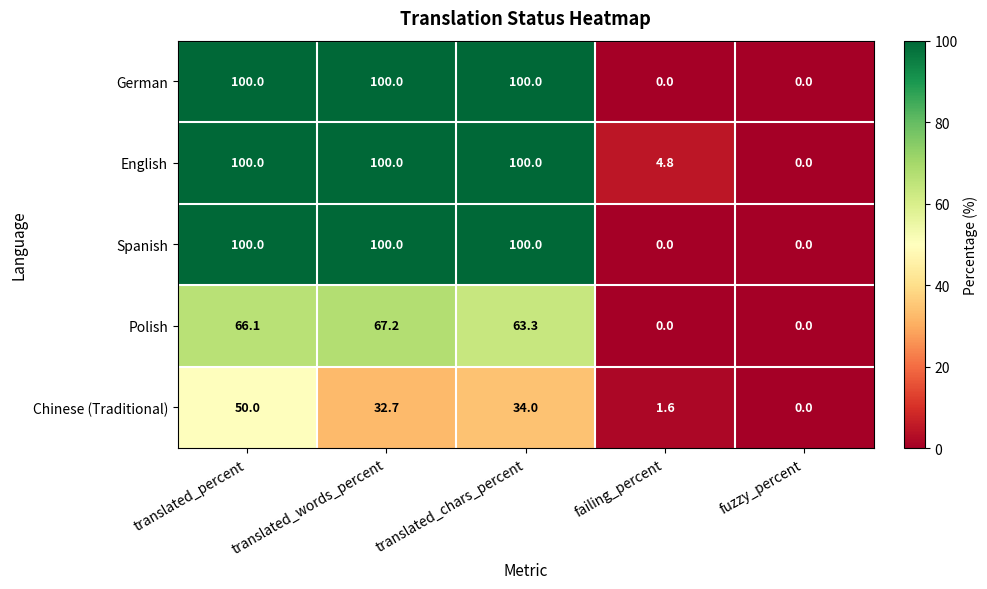

At which label does Chinese (Traditional) first exceed 32?

translated_percent